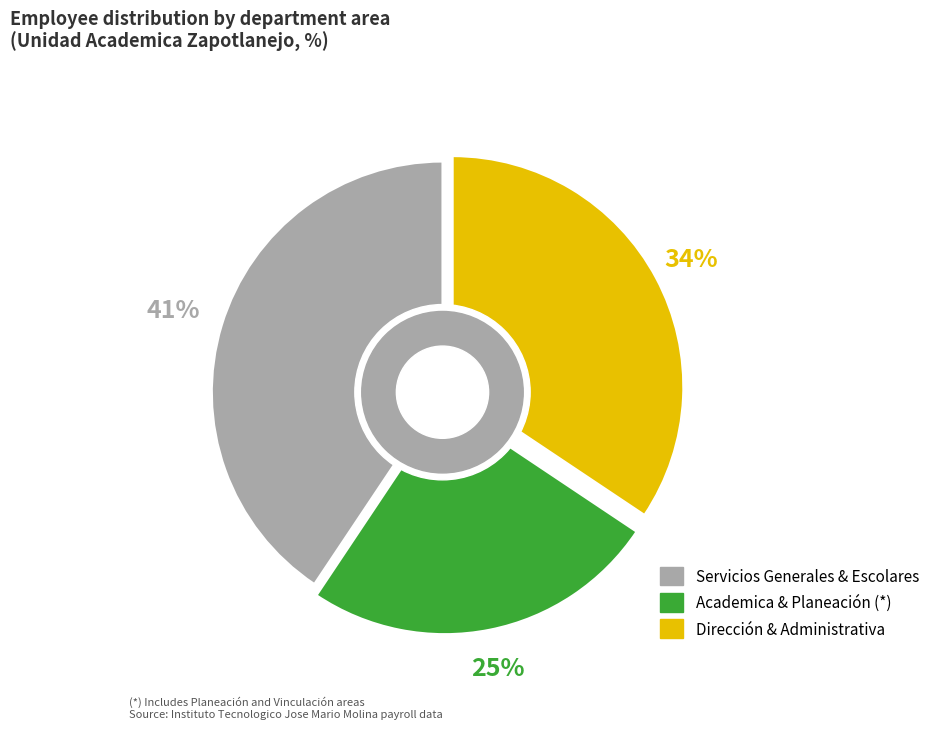

To the nearest percent, what is the difference between the largest and smallest slice percentages?

16%